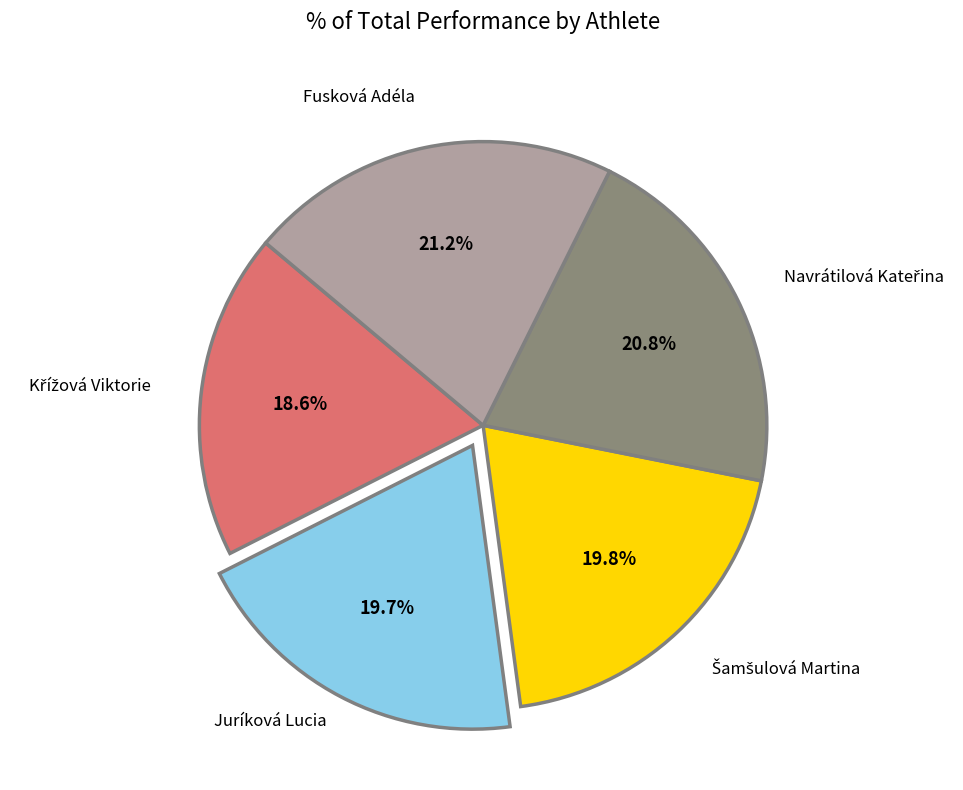

Does any single category account for the majority?

No